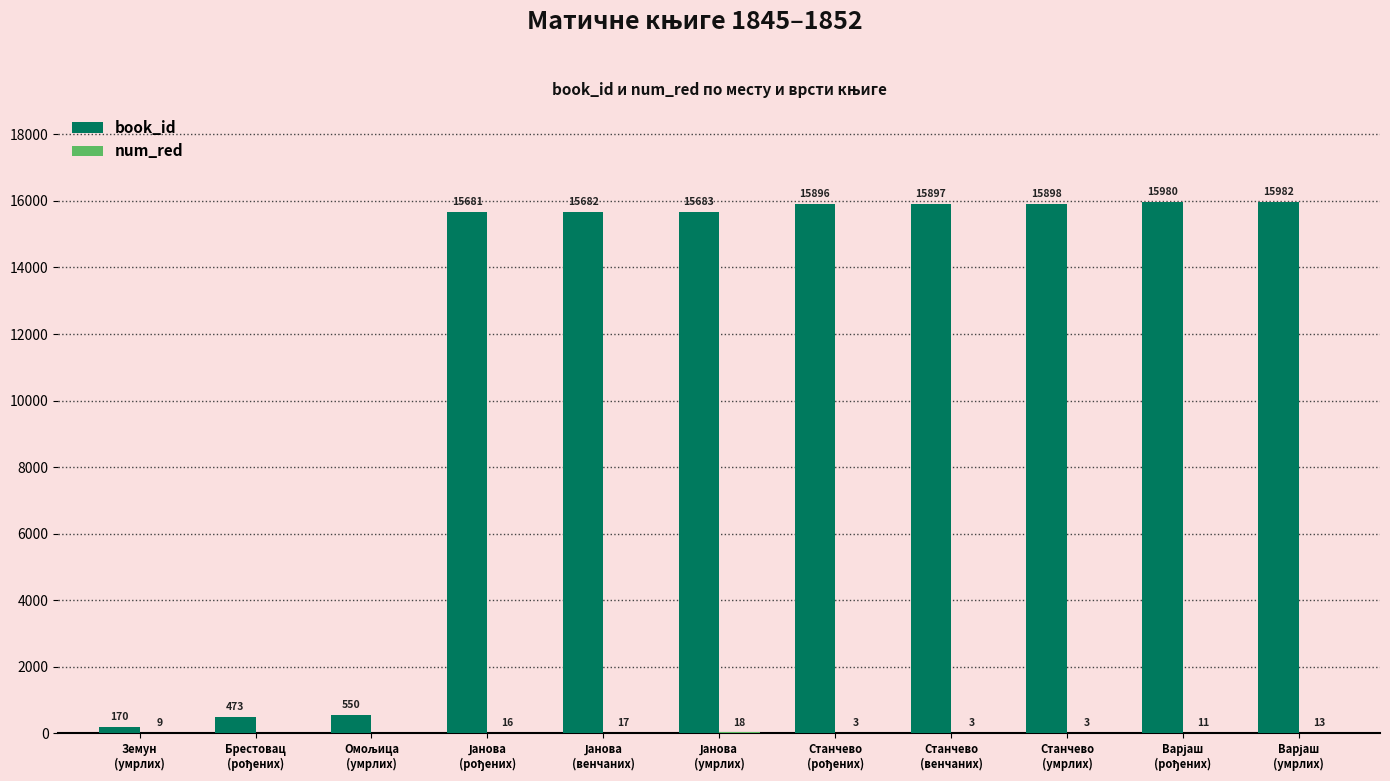

What is the highest value of the book_id series?

15982